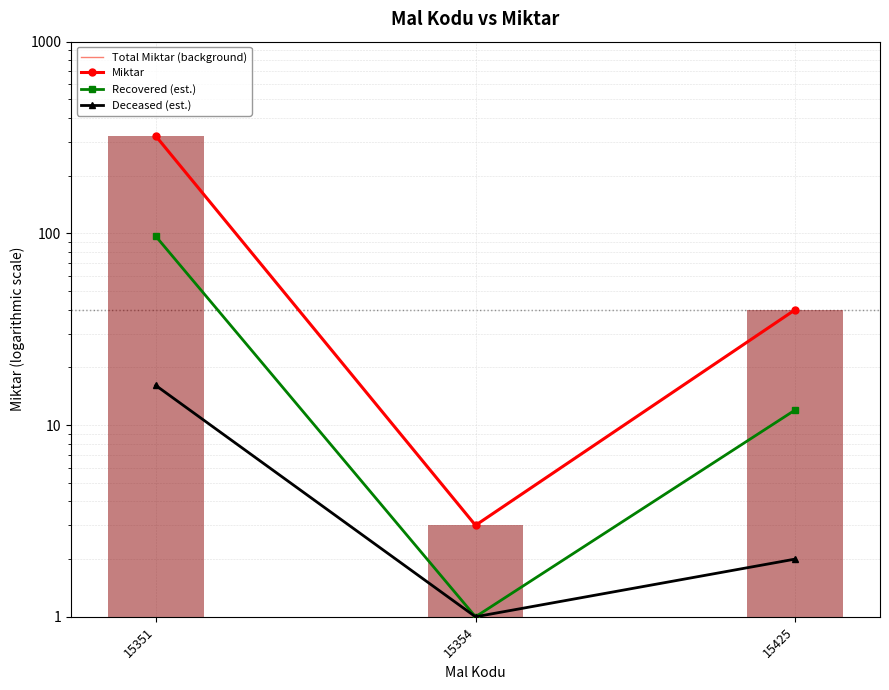

Which series has the largest total across all categories?

Total Miktar (background)